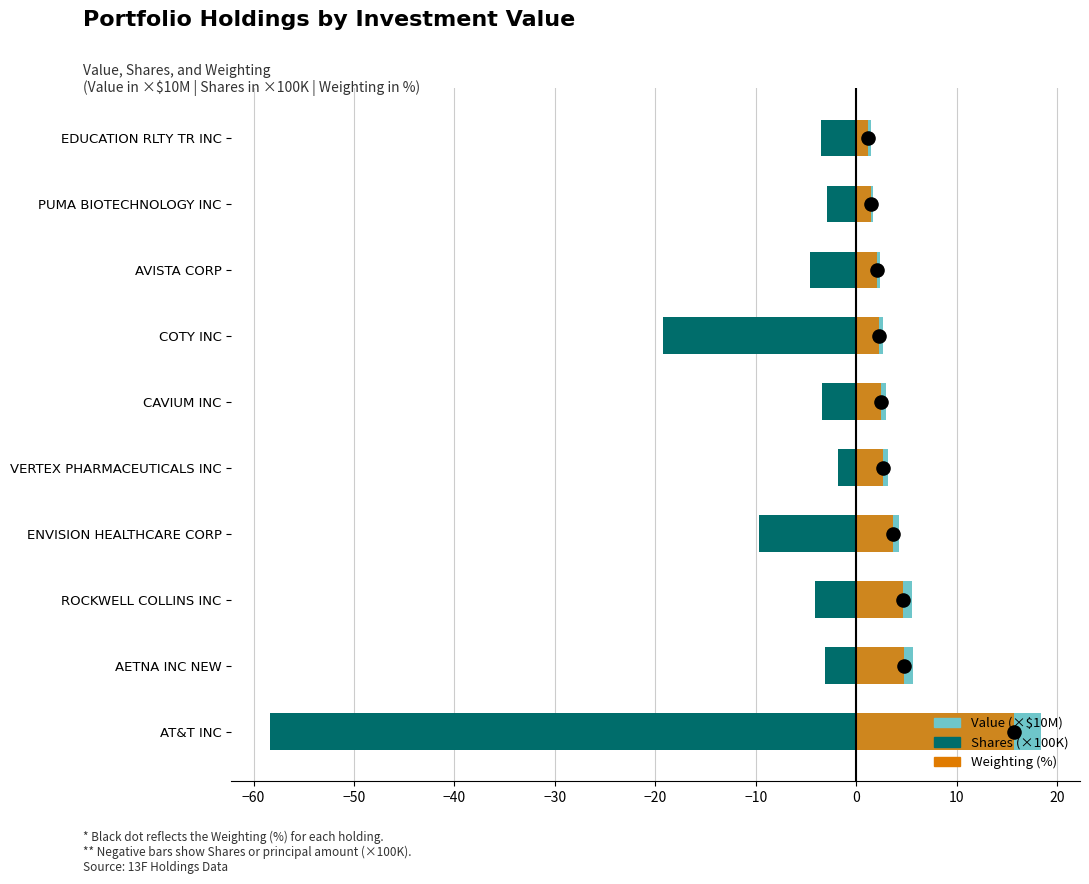

Which series has the largest total across all categories?

Value (×$10M)